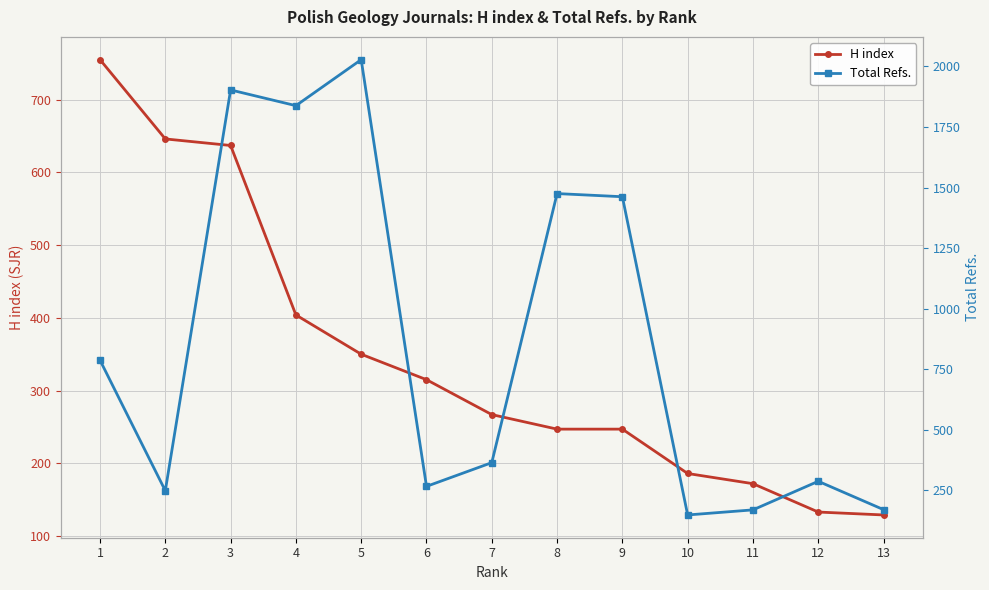

How many times do H index and Total Refs. cross each other?

6